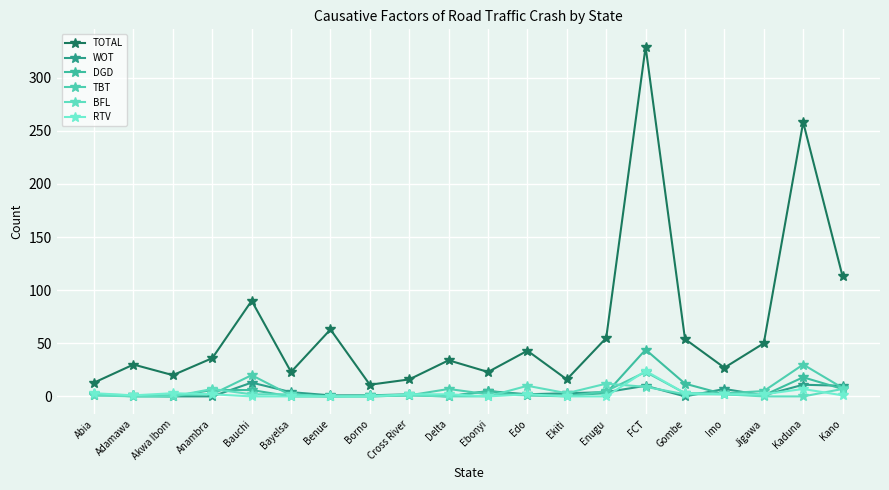

At which category does the chart reach its peak across all series?

FCT